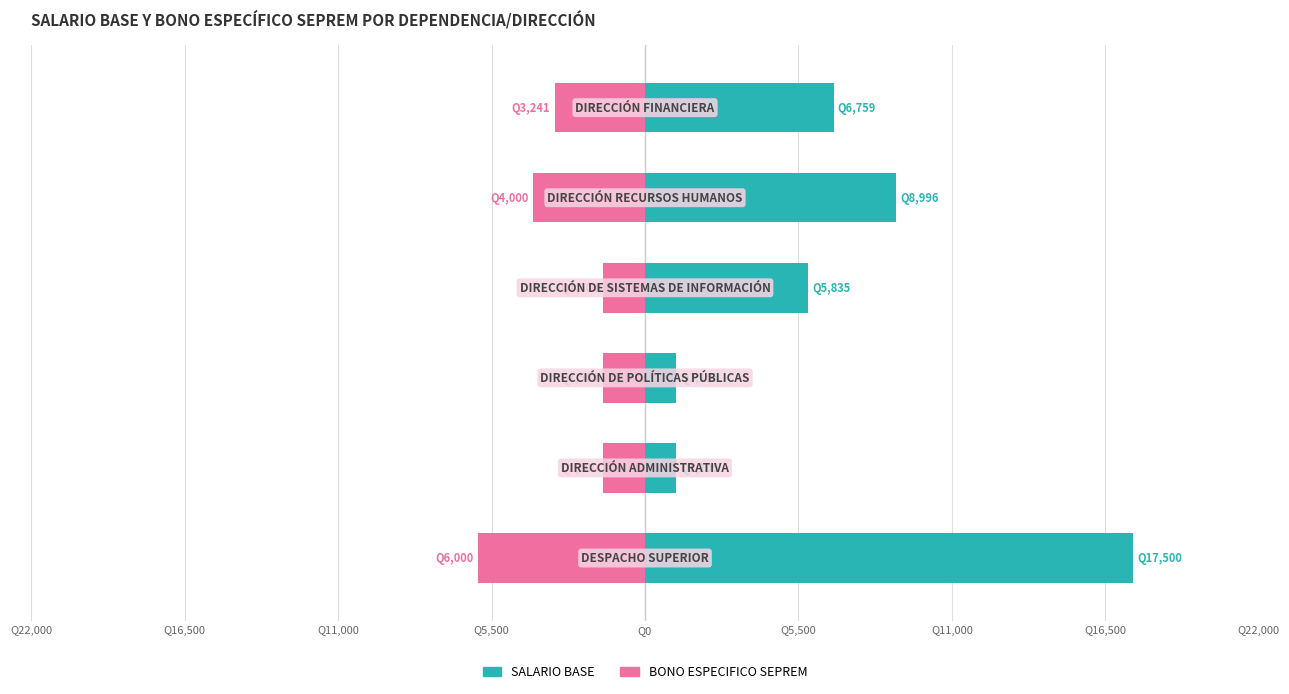

Which series has the widest spread of values?

SALARIO BASE